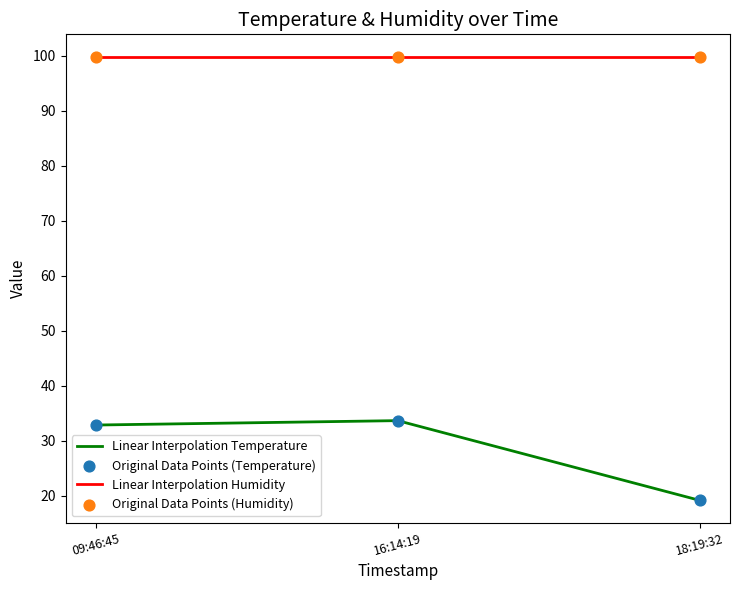

Which series has the largest range (max minus min)?

Linear Interpolation Temperature